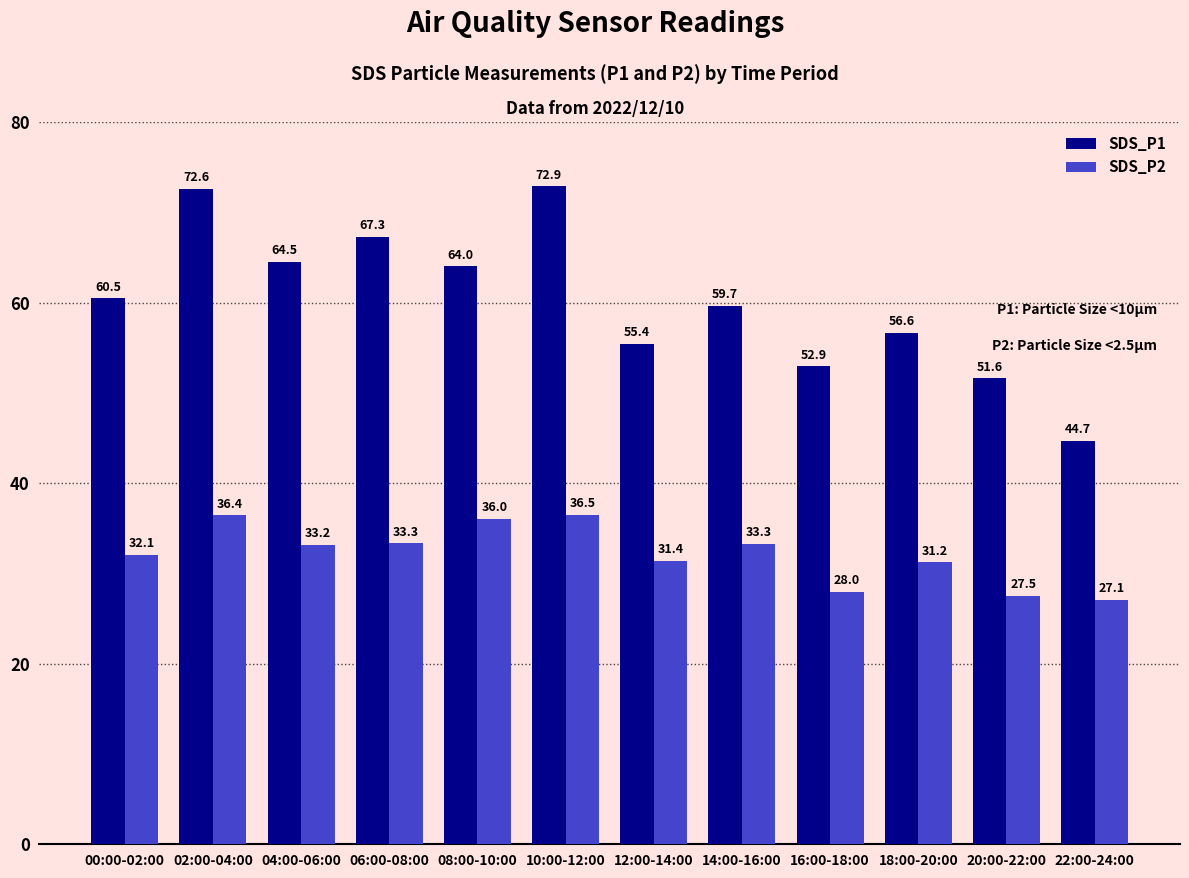

What is the sum of the SDS_P2 values at 08:00-10:00 and 16:00-18:00?

64.0